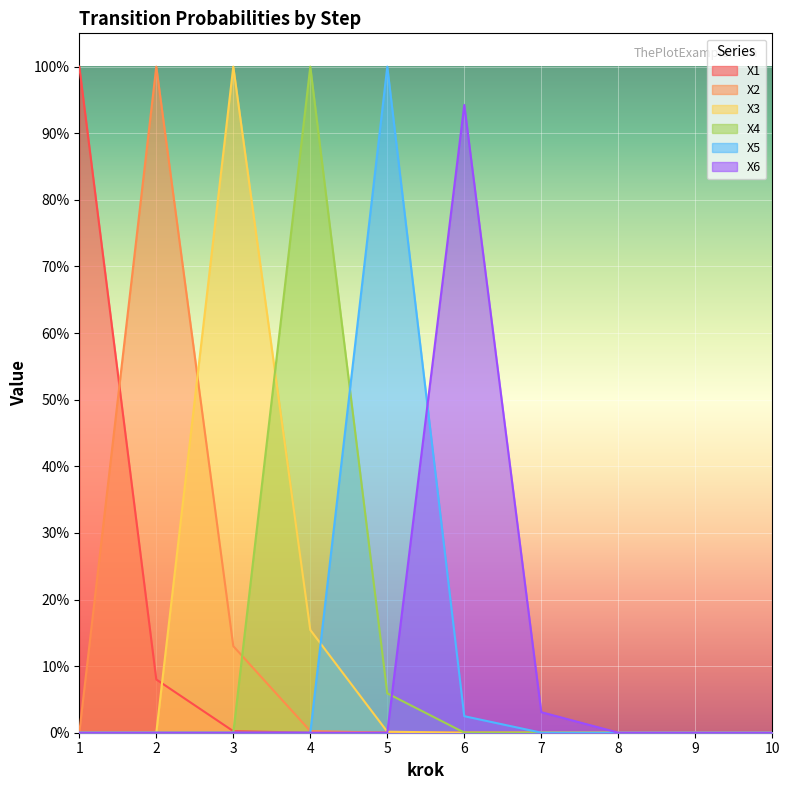

The value of X3 at 4 is 0.2. True or false?

True